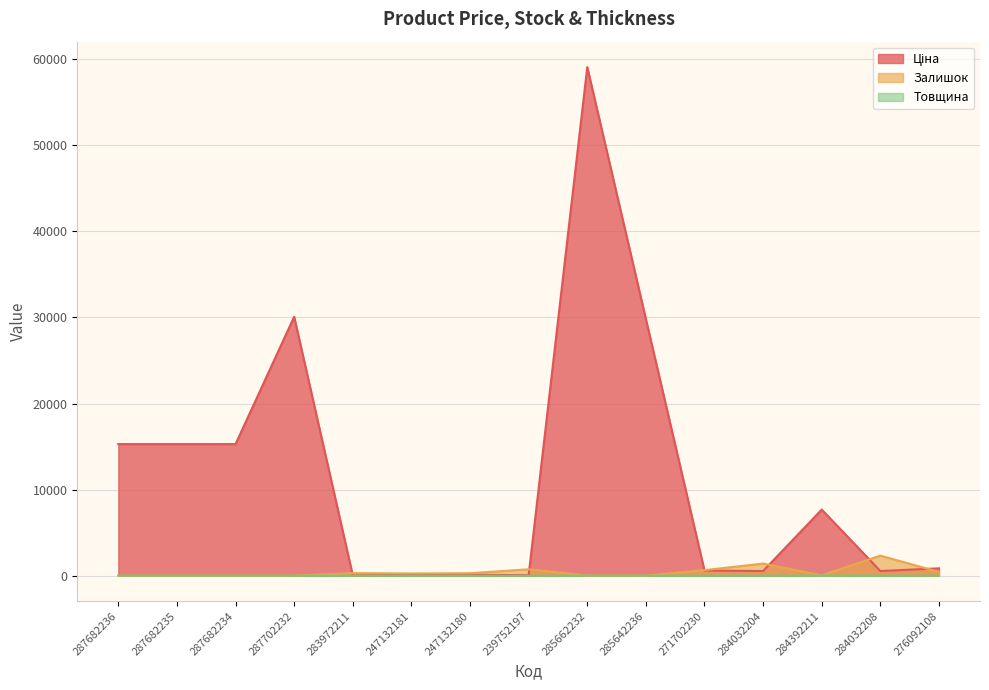

What is the average value of the Товщина series?

8.6